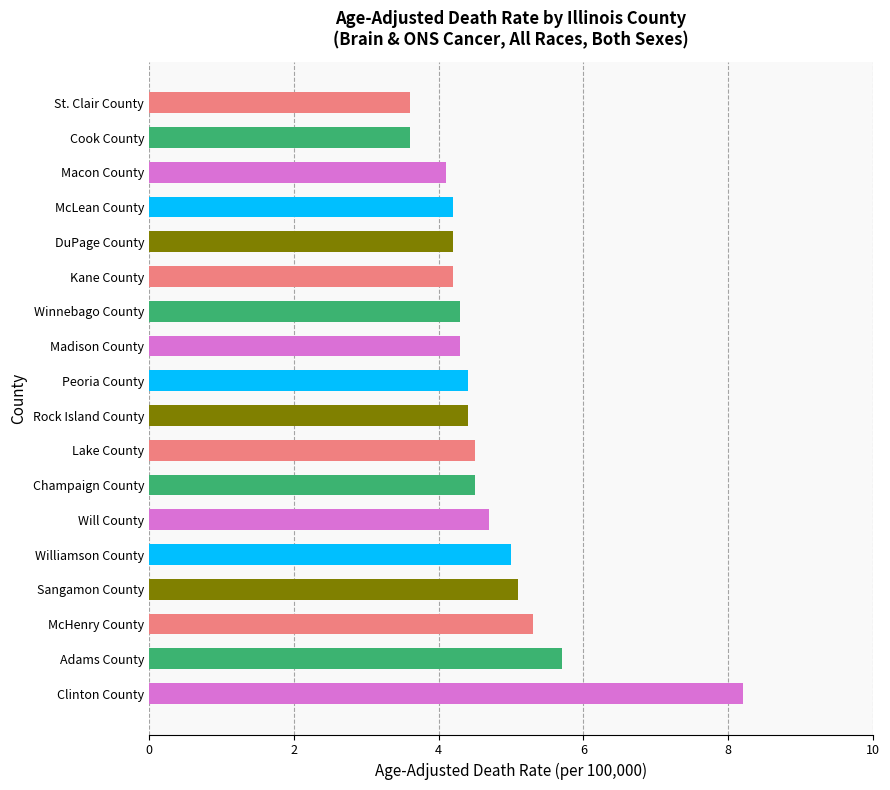

What is the ratio of the value at Will County to the value at Cook County?

1.3